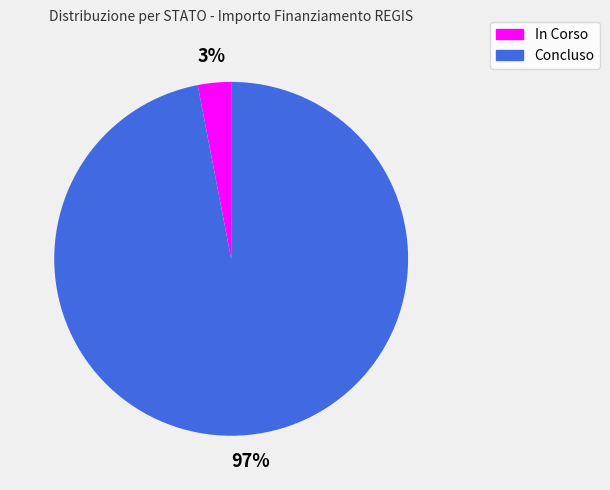

Is the sum of In Corso and Concluso greater than half?

Yes